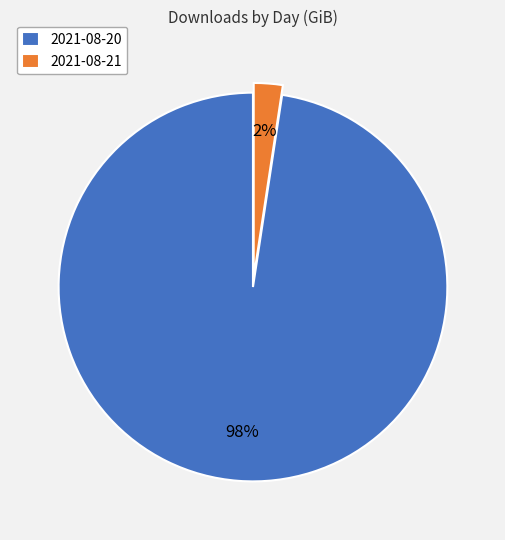

Which slice represents more than half of the pie?

2021-08-20